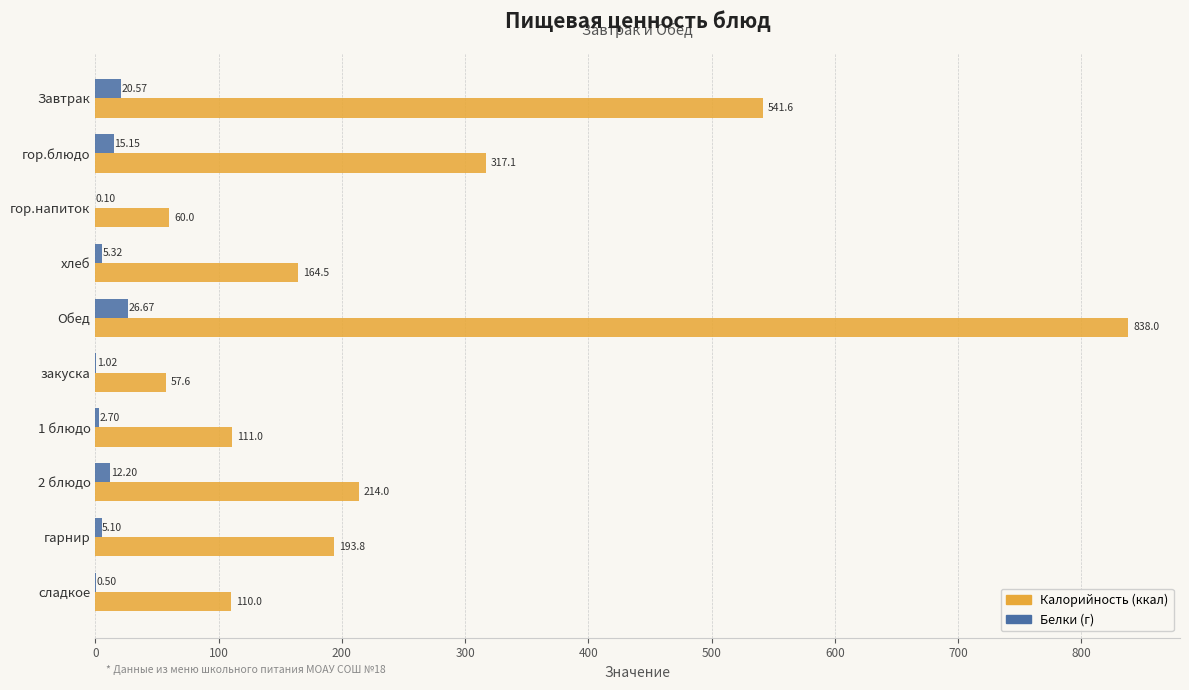

At which label does Белки (г) reach its peak?

Обед